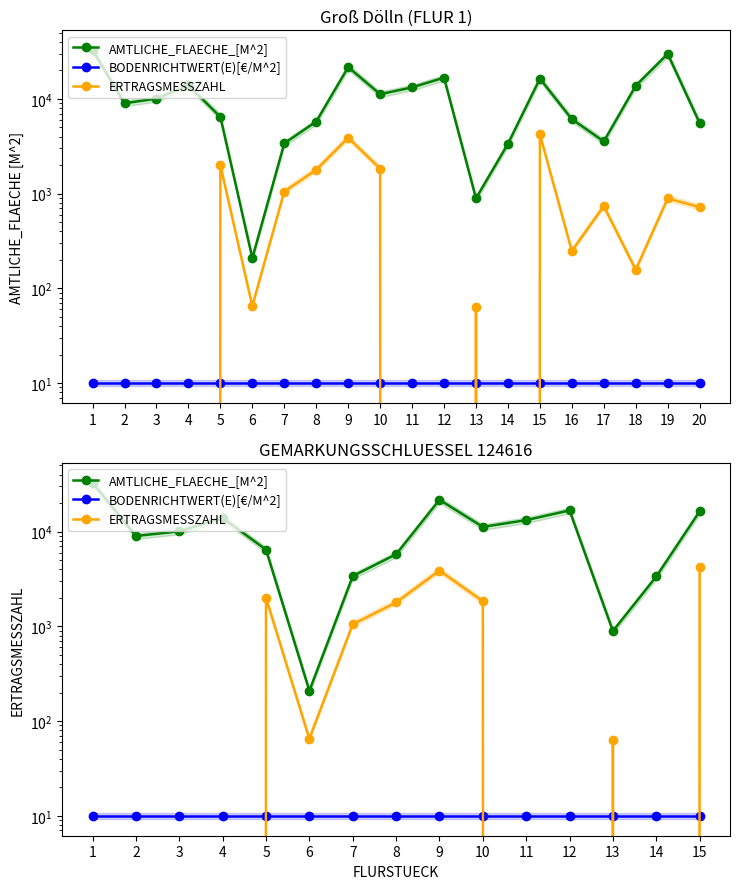

How many values in the AMTLICHE_FLAECHE_[M^2] series are below 10065?

7